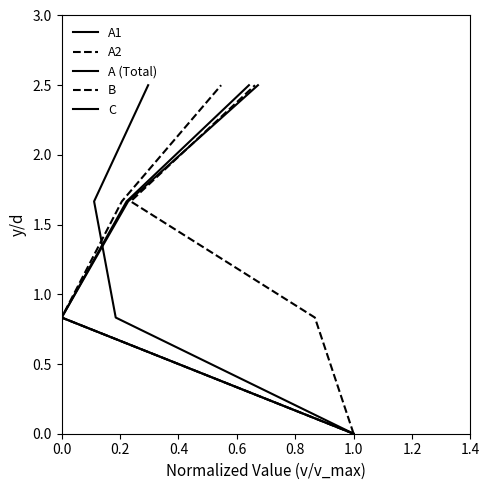

Between 0.6 and 0.4, which is larger?

0.6